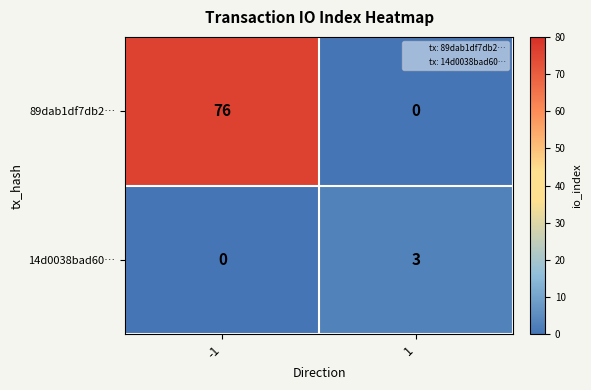

Reading right to left, what are all the values shown in this chart?

89dab1df7db2…: 1=0	-1=76
14d0038bad60…: 1=3	-1=0